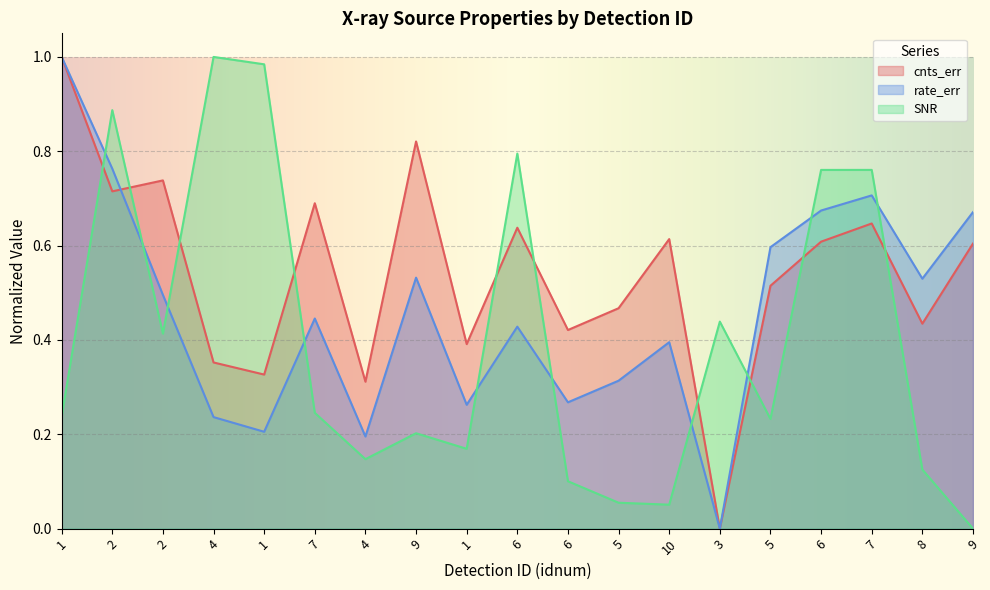

Reading left to right, extract all data points from this chart.

cnts_err: 1.0	0.7	0.7	0.4	0.3	0.7	0.3	0.8	0.4	0.6	0.4	0.5	0.6	0.0	0.5	0.6	0.6	0.4	0.6
rate_err: 1.0	0.8	0.5	0.2	0.2	0.4	0.2	0.5	0.3	0.4	0.3	0.3	0.4	0.0	0.6	0.7	0.7	0.5	0.7
SNR: 0.2	0.9	0.4	1.0	1.0	0.2	0.1	0.2	0.2	0.8	0.1	0.1	0.1	0.4	0.2	0.8	0.8	0.1	0.0